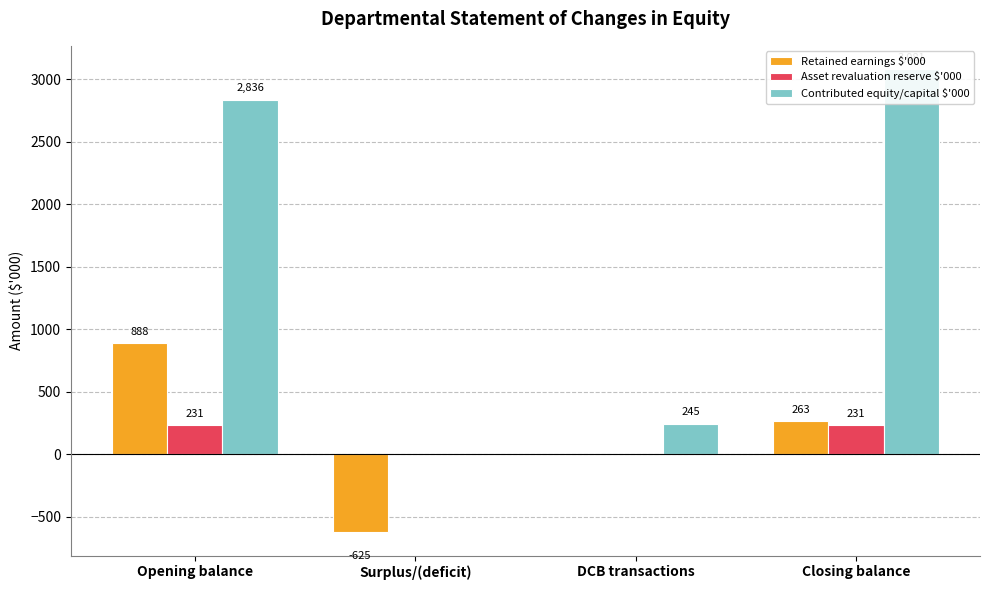

What is the difference between the Asset revaluation reserve $'000 values at Closing balance and DCB transactions?

231